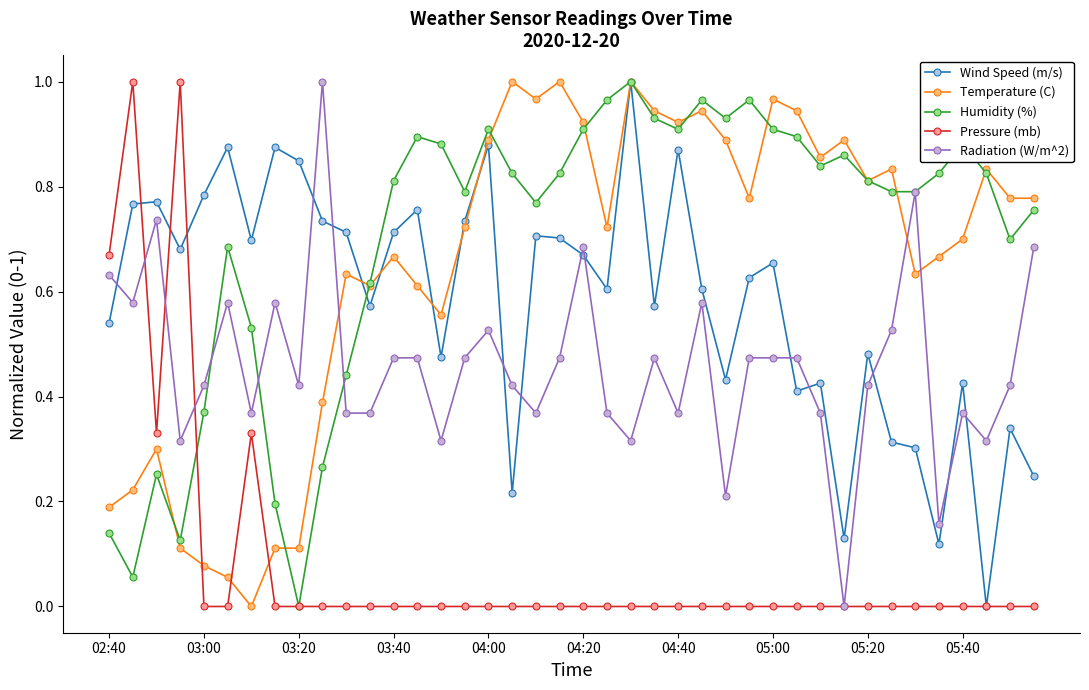

True or false: Pressure (mb) has more than 1 interior local peaks.

True